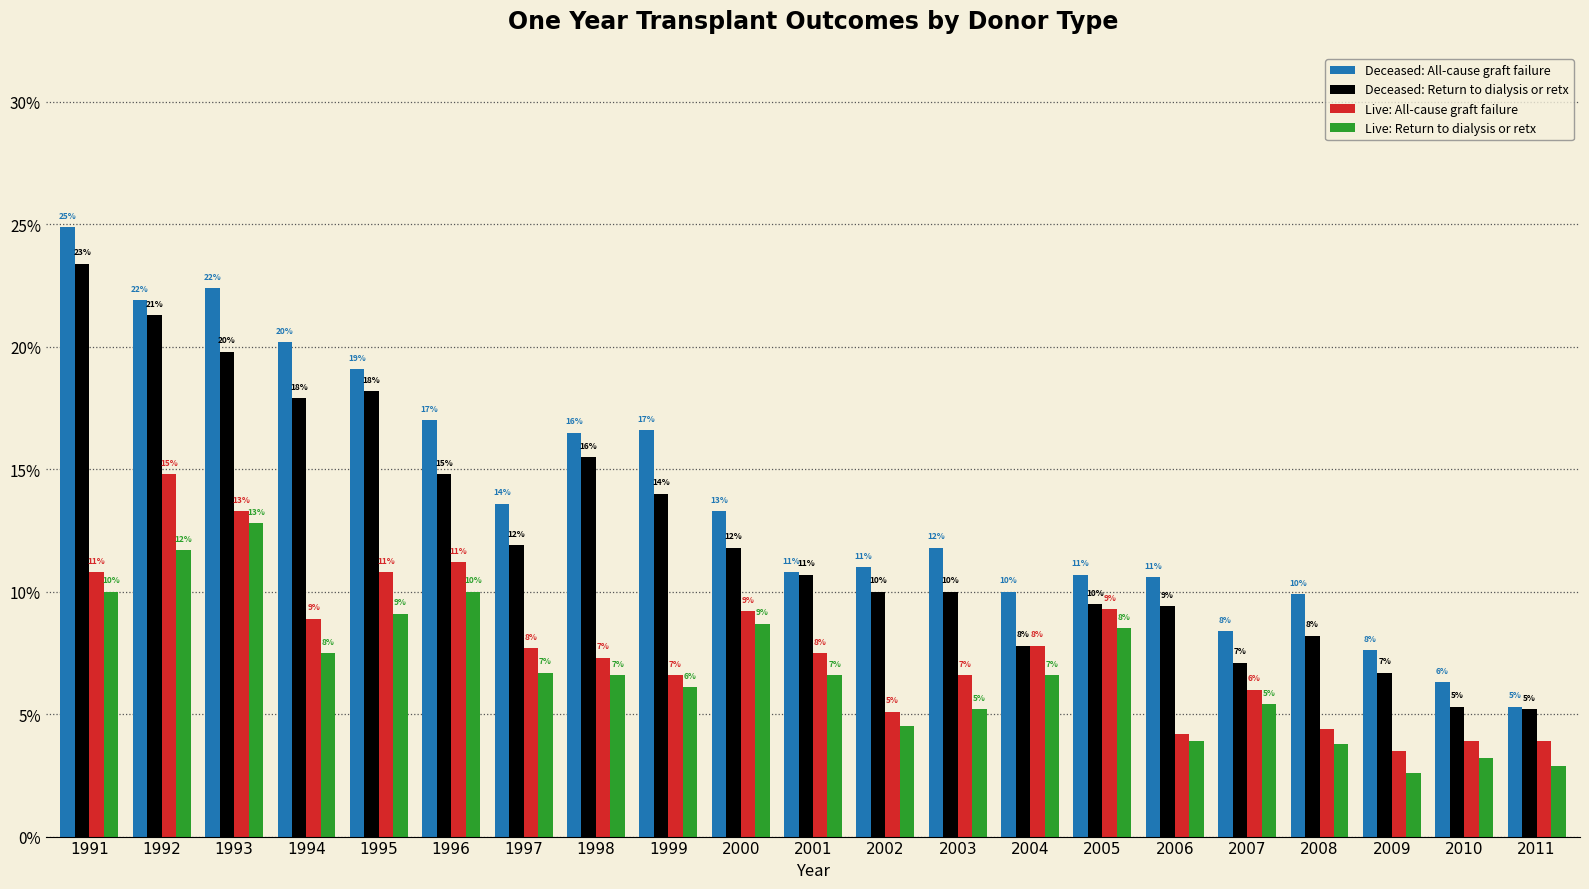

Does the chart contain any negative values?

No